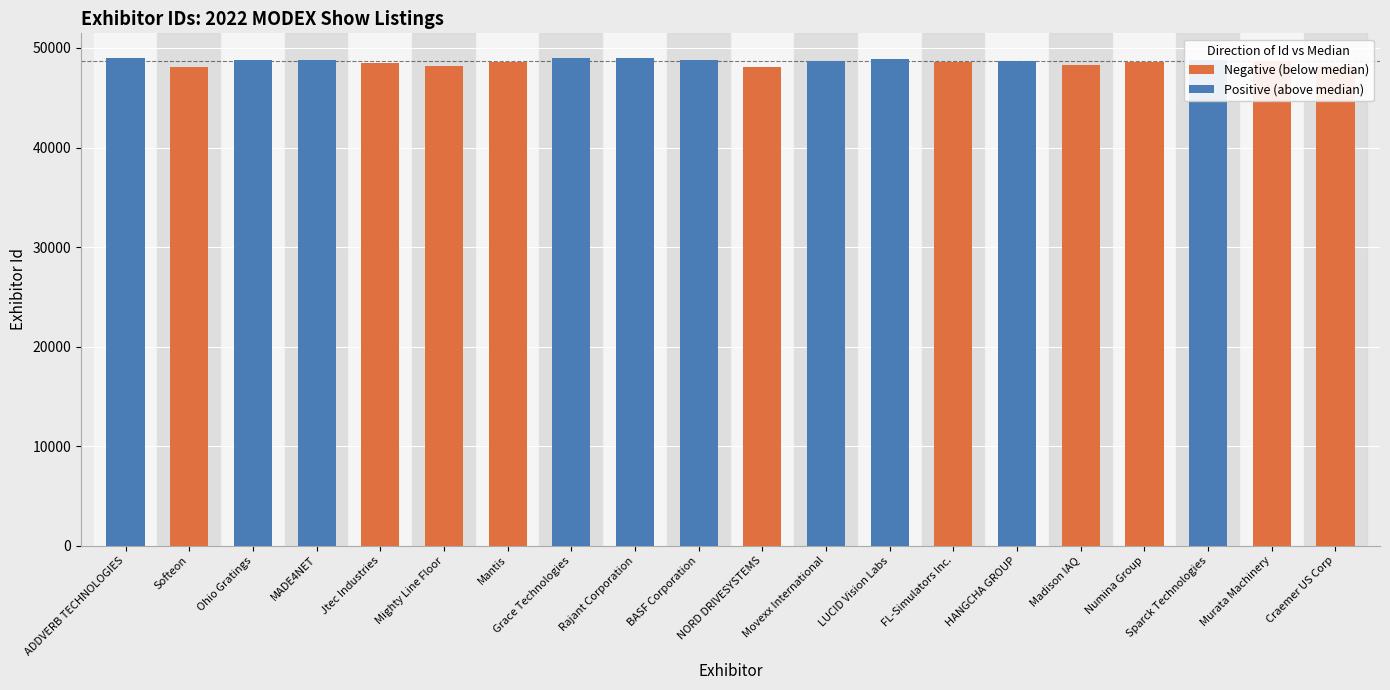

The Negative (below median) series shows 33775 at Jtec Industries. True or false?

False